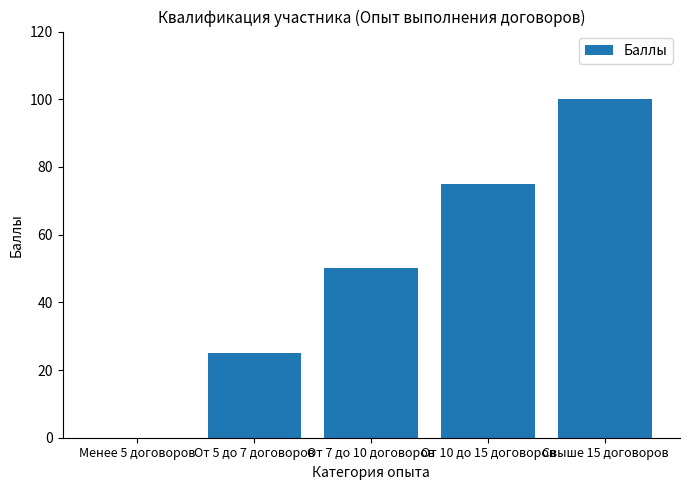

Reading left to right, extract all data points from this chart.

Менее 5 договоров=0	От 5 до 7 договоров=25	От 7 до 10 договоров=50	От 10 до 15 договоров=75	Свыше 15 договоров=100